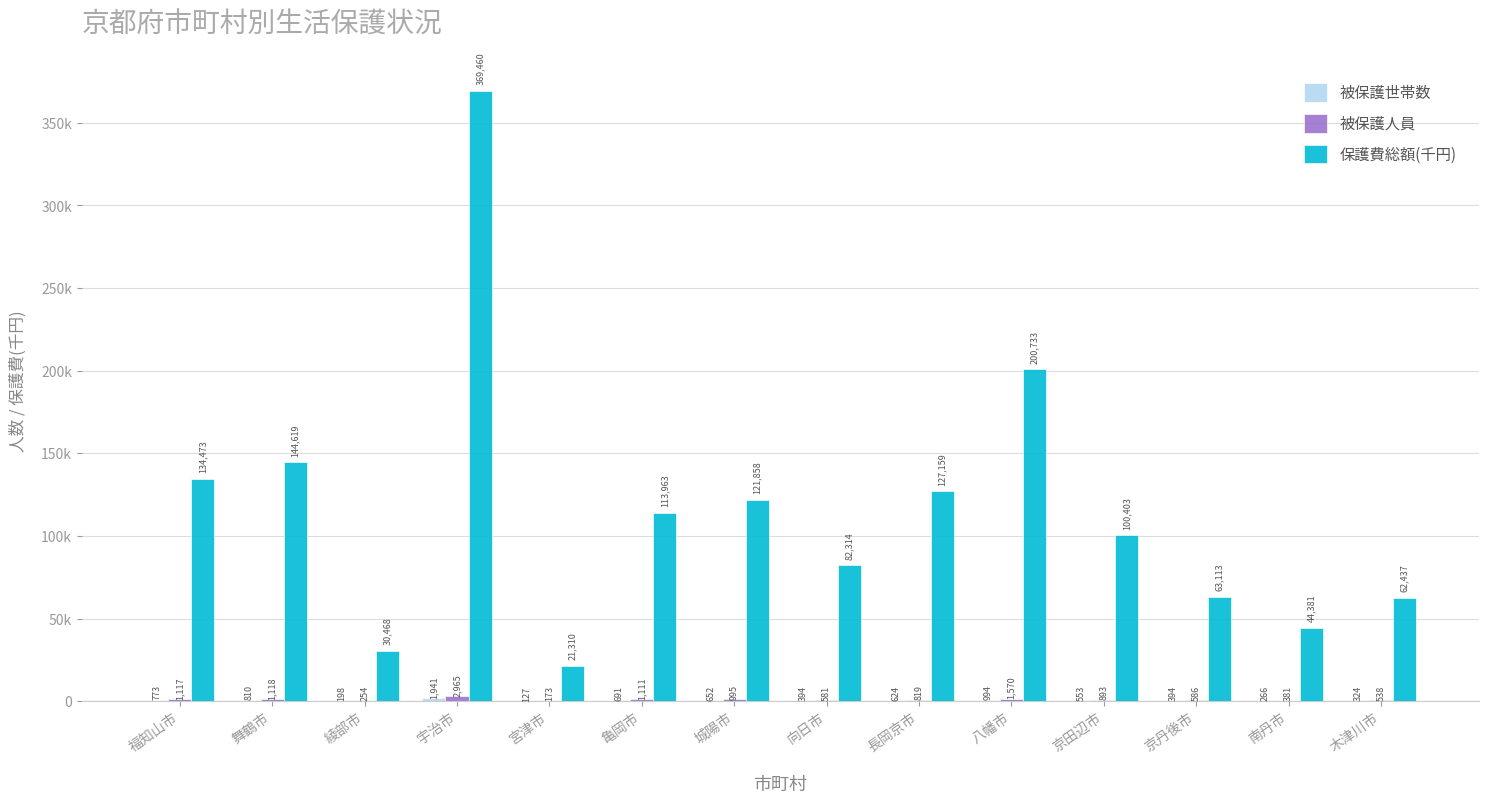

Are the bars horizontal?

No